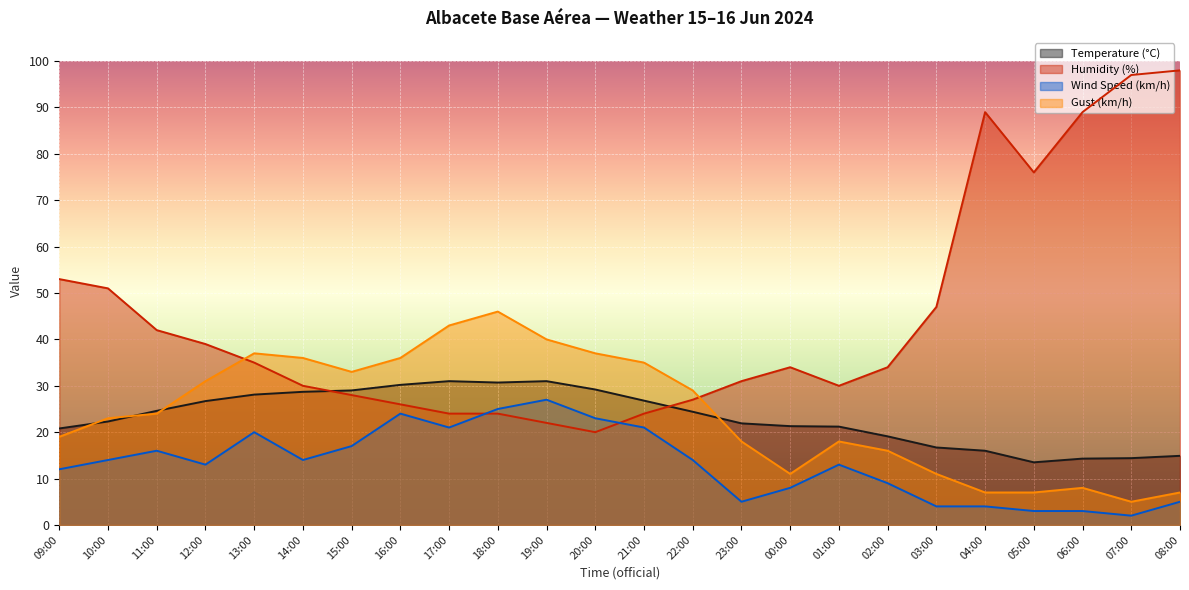

Reading left to right, what are all the values shown in this chart?

Temperature (°C): 20.8	22.3	24.6	26.7	28.1	28.7	29.0	30.2	31.0	30.7	31.0	29.2	26.8	24.4	21.9	21.3	21.2	19.1	16.7	16.0	13.5	14.3	14.4	14.9
Humidity (%): 53.0	51.0	42.0	39.0	35.0	30.0	28.0	26.0	24.0	24.0	22.0	20.0	24.0	27.0	31.0	34.0	30.0	34.0	47.0	89.0	76.0	89.0	97.0	98.0
Wind Speed (km/h): 12.0	14.0	16.0	13.0	20.0	14.0	17.0	24.0	21.0	25.0	27.0	23.0	21.0	14.0	5.0	8.0	13.0	9.0	4.0	4.0	3.0	3.0	2.0	5.0
Gust (km/h): 19.0	23.0	24.0	31.0	37.0	36.0	33.0	36.0	43.0	46.0	40.0	37.0	35.0	29.0	18.0	11.0	18.0	16.0	11.0	7.0	7.0	8.0	5.0	7.0